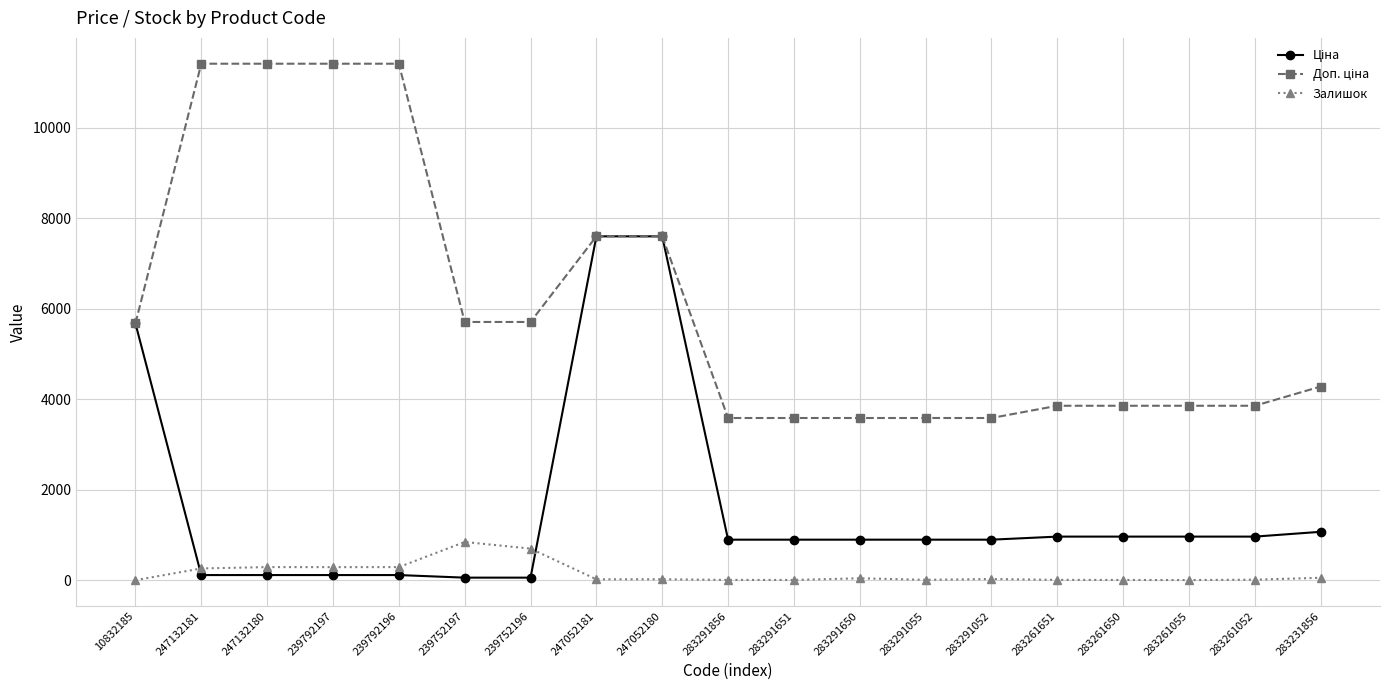

True or false: Залишок has more than 0 points higher than both neighbors.

True